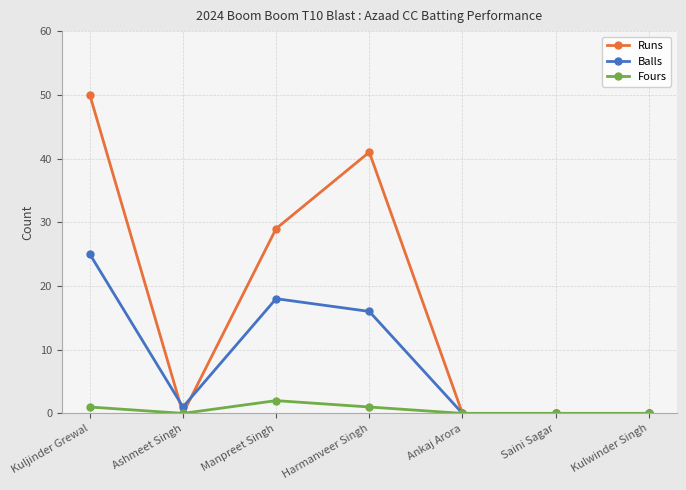

Which series has the widest spread of values?

Runs